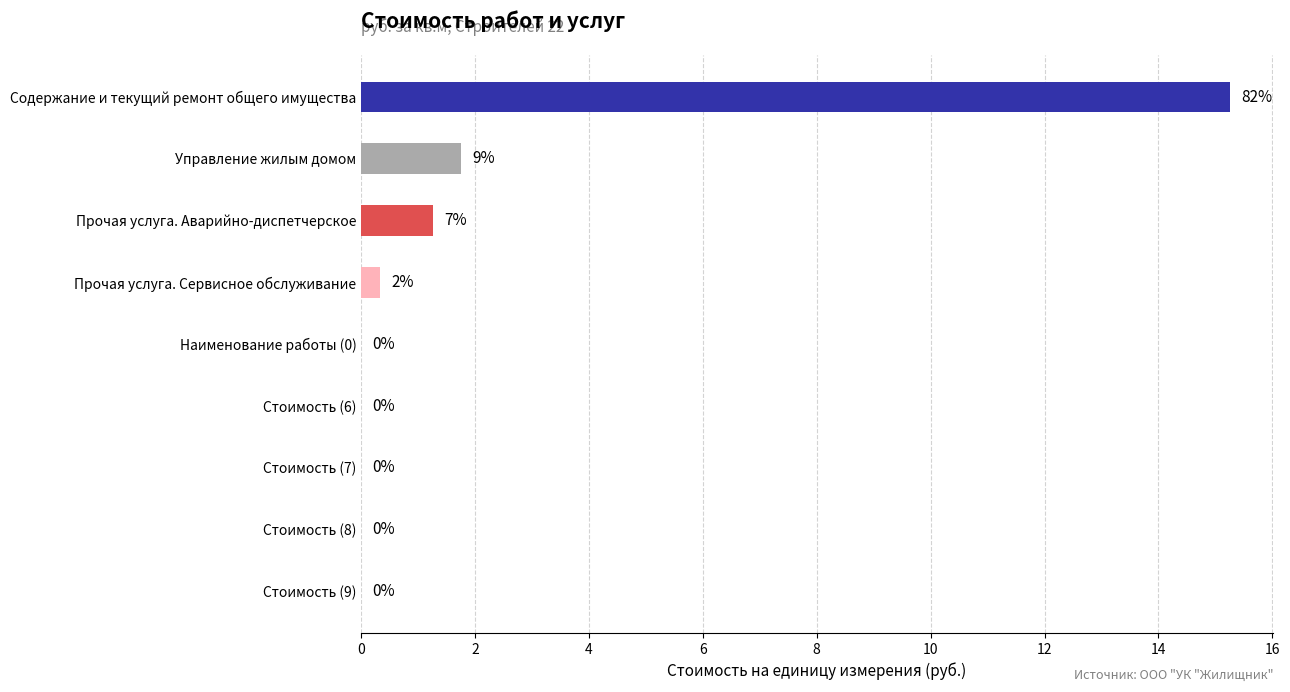

Which category has the highest value across all series?

Содержание и текущий ремонт общего имущества